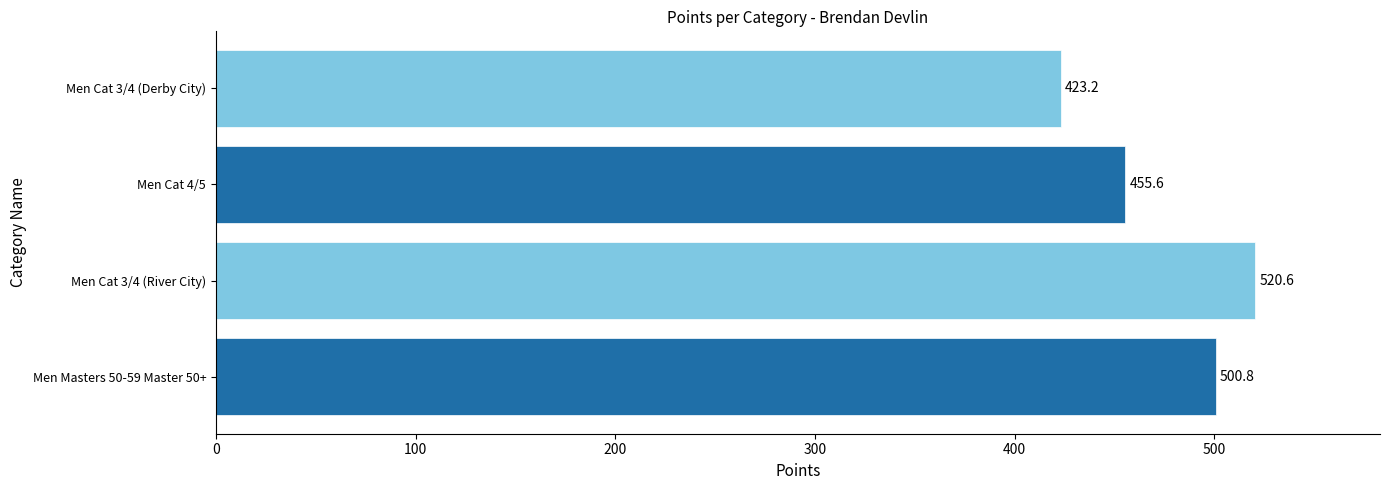

The value at Men Cat 3/4 (River City) is 310.4. True or false?

False